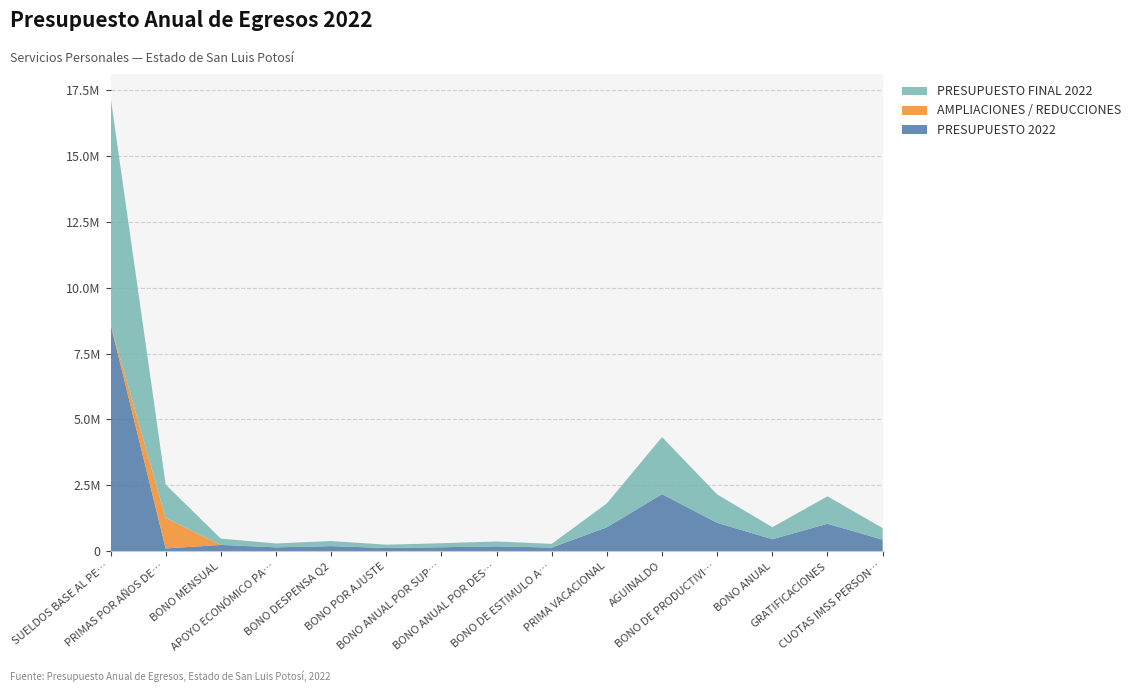

Reading left to right, what are all the values shown in this chart?

PRESUPUESTO 2022: SUELDOS BASE AL PERSONAL PERMANENTE=8622364.7	PRIMAS POR AÑOS DE SERVICIO PRESTADOS=105424.8	BONO MENSUAL=239582.0	APOYO ECONÓMICO PARA EL AHORRO=148066.0	BONO DESPENSA Q2=193816.0	BONO POR AJUSTE=124694.1	BONO ANUAL POR SUPERACION=152173.0	BONO ANUAL POR DESEMPEÑO=185963.5	BONO DE ESTIMULO A LA PROFESIONALIZACIÓN=139472.6	PRIMA VACACIONAL=908507.1	AGUINALDO=2165602.7	BONO DE PRODUCTIVIDAD=1077795.6	BONO ANUAL=456465.3	GRATIFICACIONES=1042098.0	CUOTAS IMSS PERSONAL=439107.5
AMPLIACIONES / REDUCCIONES: SUELDOS BASE AL PERSONAL PERMANENTE=0.0	PRIMAS POR AÑOS DE SERVICIO PRESTADOS=1159850.7	BONO MENSUAL=0.0	APOYO ECONÓMICO PARA EL AHORRO=0.0	BONO DESPENSA Q2=0.0	BONO POR AJUSTE=0.0	BONO ANUAL POR SUPERACION=0.0	BONO ANUAL POR DESEMPEÑO=0.0	BONO DE ESTIMULO A LA PROFESIONALIZACIÓN=0.0	PRIMA VACACIONAL=0.0	AGUINALDO=0.0	BONO DE PRODUCTIVIDAD=0.0	BONO ANUAL=0.0	GRATIFICACIONES=0.0	CUOTAS IMSS PERSONAL=0.0
PRESUPUESTO FINAL 2022: SUELDOS BASE AL PERSONAL PERMANENTE=8622364.7	PRIMAS POR AÑOS DE SERVICIO PRESTADOS=1265275.5	BONO MENSUAL=239582.0	APOYO ECONÓMICO PARA EL AHORRO=148066.0	BONO DESPENSA Q2=193816.0	BONO POR AJUSTE=124694.1	BONO ANUAL POR SUPERACION=152173.0	BONO ANUAL POR DESEMPEÑO=185963.5	BONO DE ESTIMULO A LA PROFESIONALIZACIÓN=139472.6	PRIMA VACACIONAL=908507.1	AGUINALDO=2165602.7	BONO DE PRODUCTIVIDAD=1077795.6	BONO ANUAL=456465.3	GRATIFICACIONES=1042098.0	CUOTAS IMSS PERSONAL=439107.5